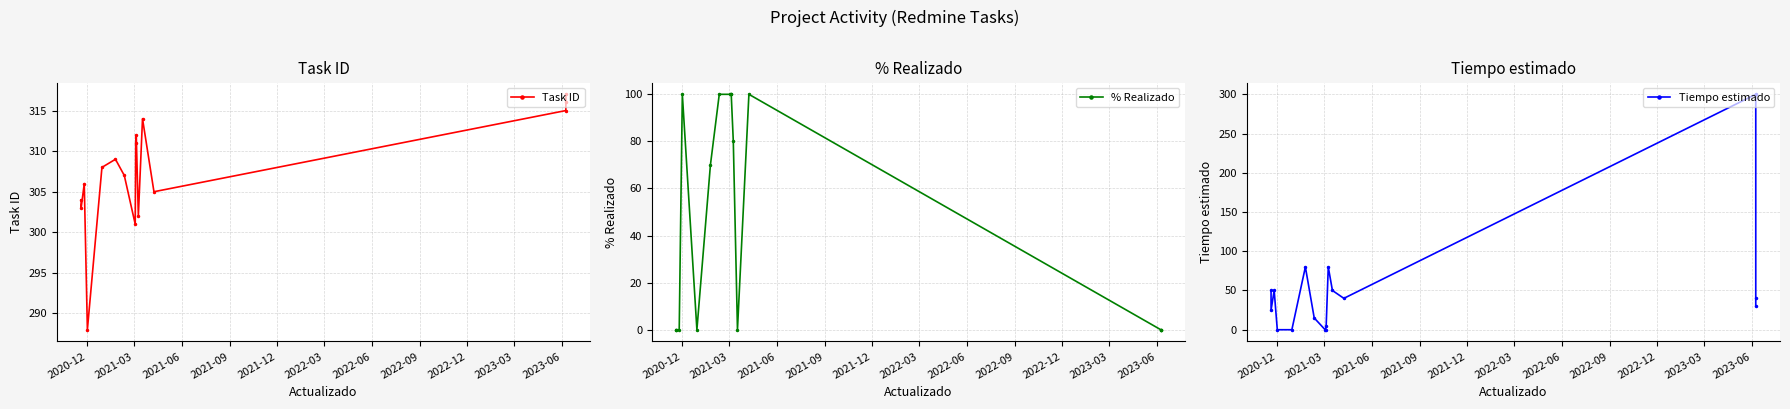

Between which two adjacent categories do Tiempo estimado and % Realizado first intersect?

2021-06 and 2021-09